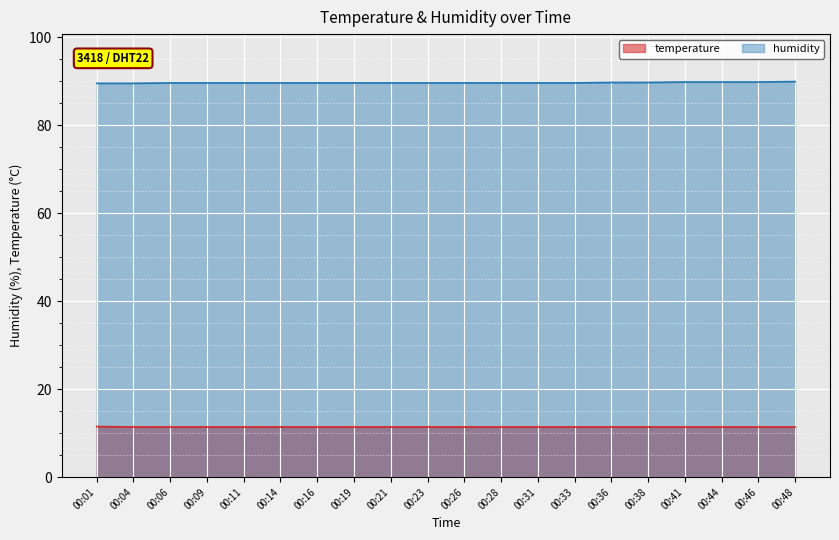

At which category is the sum across all series the highest?

00:48